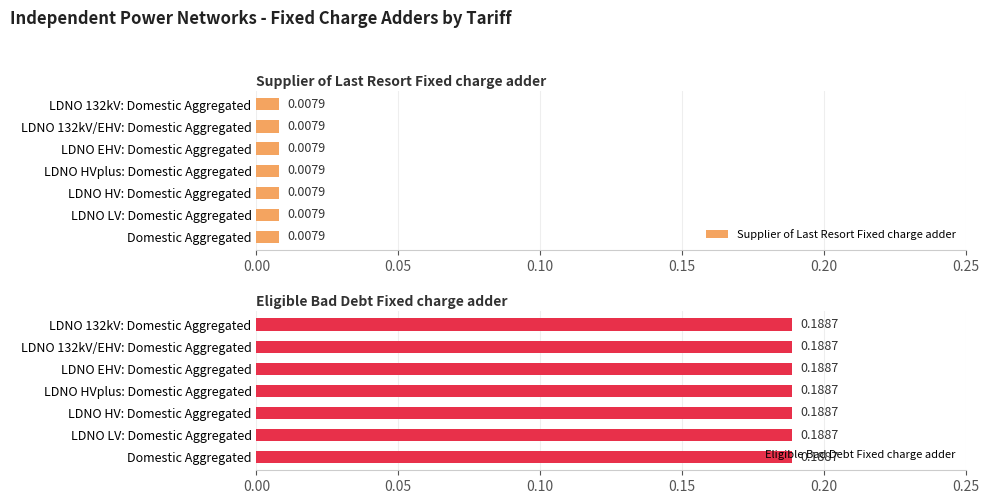

How many bars are there in total?

14